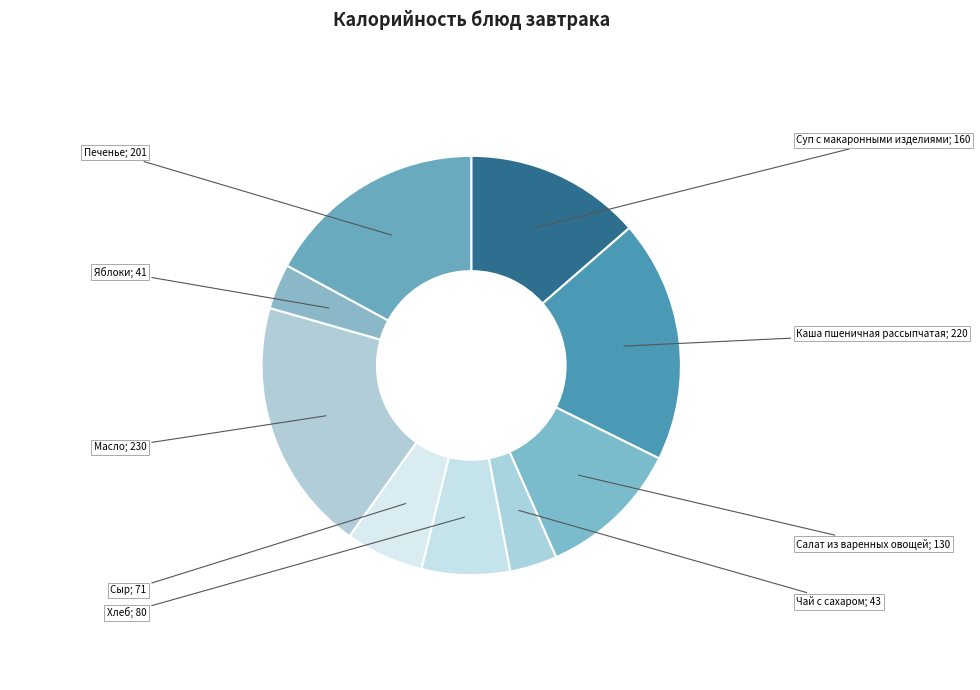

Count the number of slices in the pie.

9